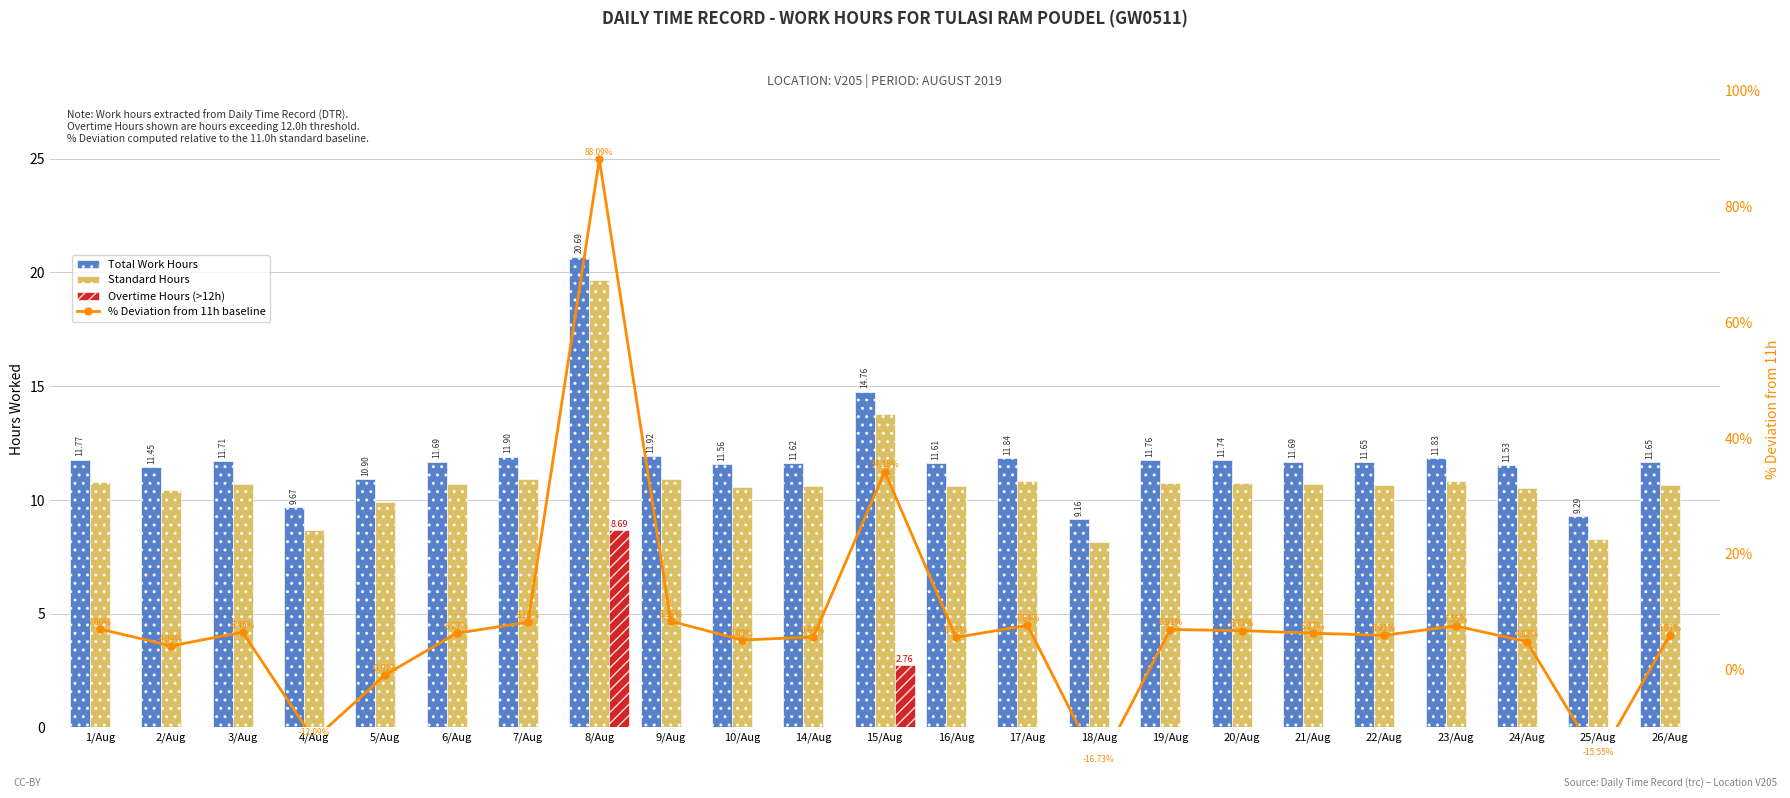

What is the difference between the second highest and minimum values in the Overtime Hours (>12h) series?

2.8